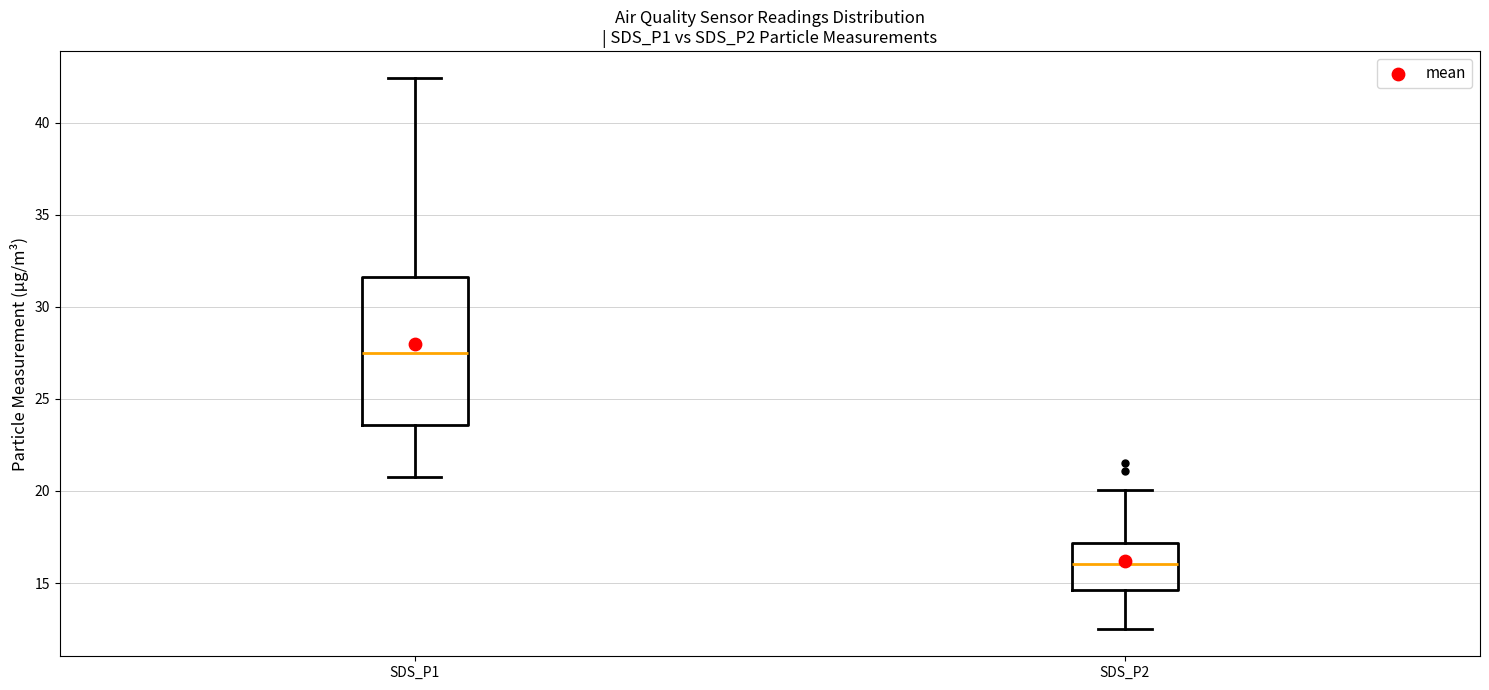

Where does the upper whisker of the box for SDS_P1 end on the y-axis? The values are not printed on the chart, so give them approximately, as read against the axis.

42.5